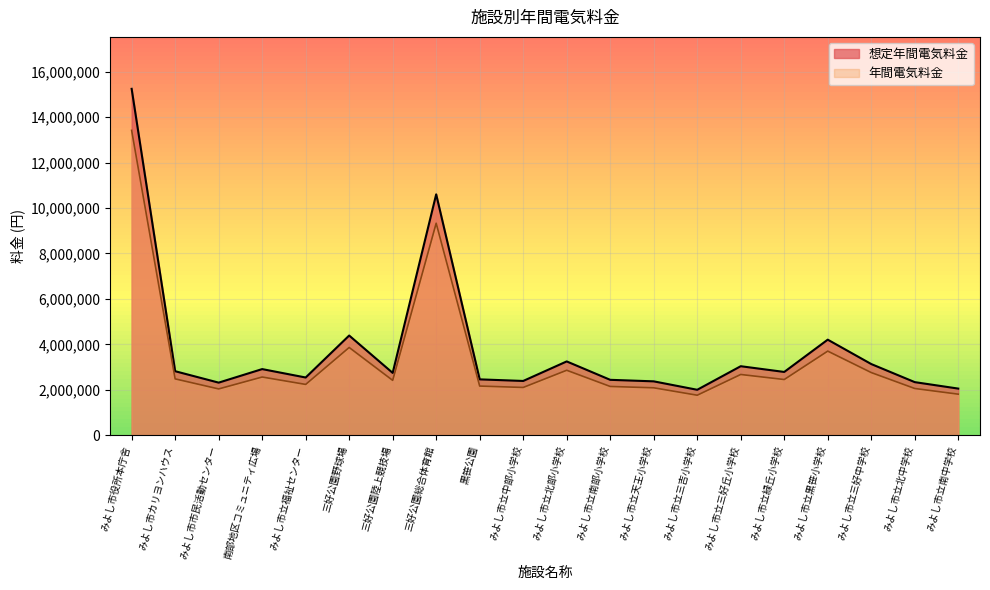

What value does the 年間電気料金 series have at みよし市立福祉センター?

2233383.7